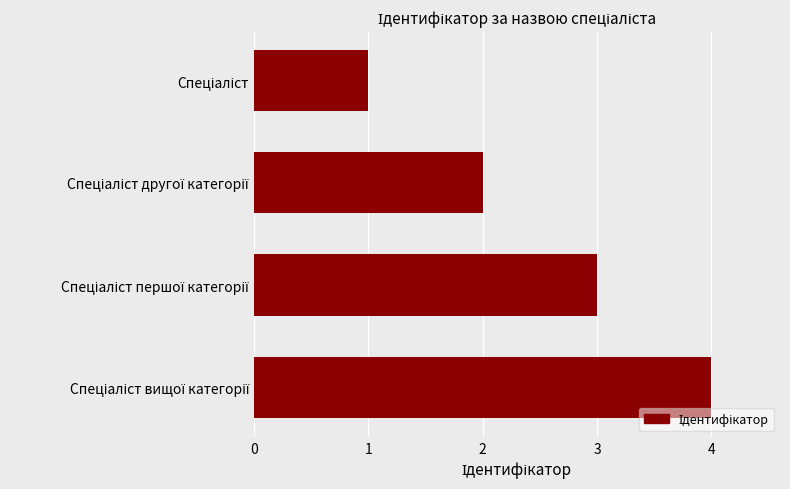

How many categories are shown in the chart?

4